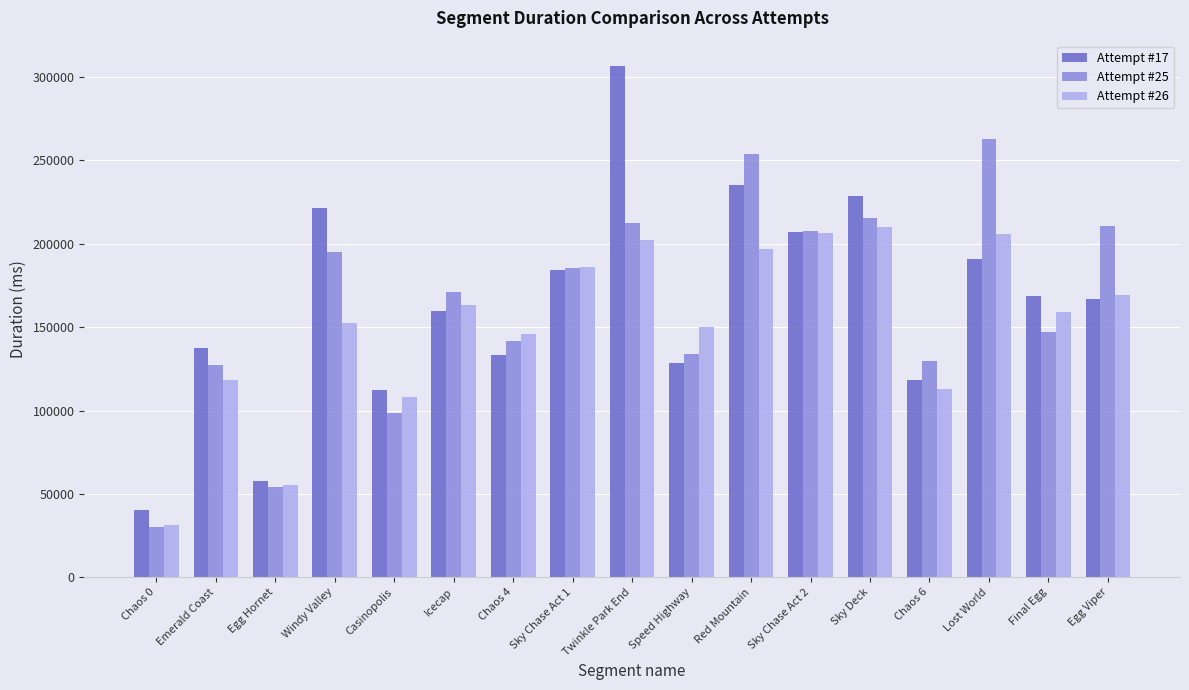

How many bars are there in total?

51